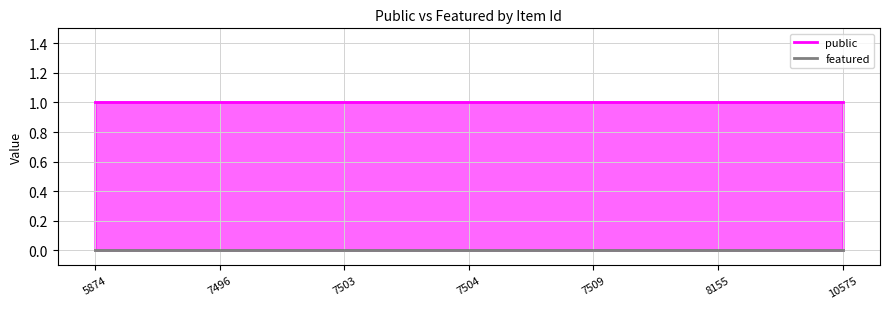

True or false: featured and public intersect in this chart.

False